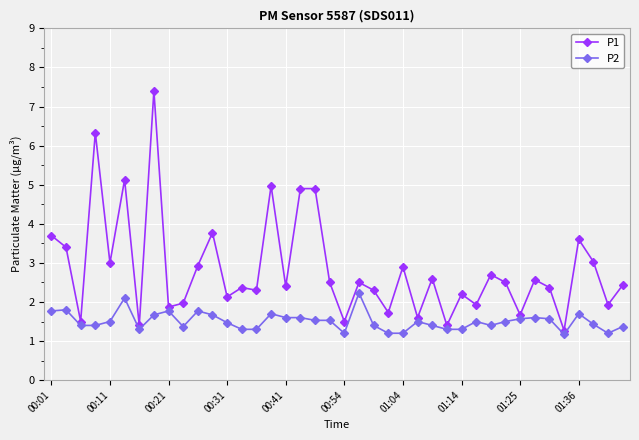

True or false: P2 has more than 0 interior local peaks.

True